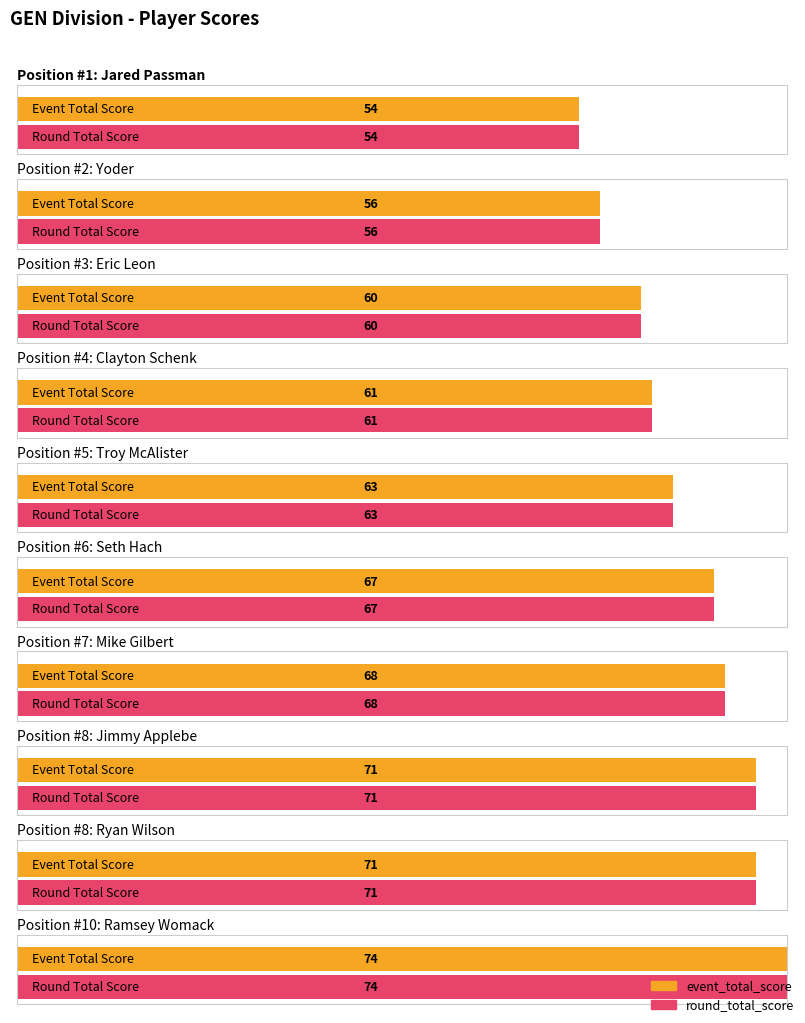

What position from the left is Jared Passman?

1